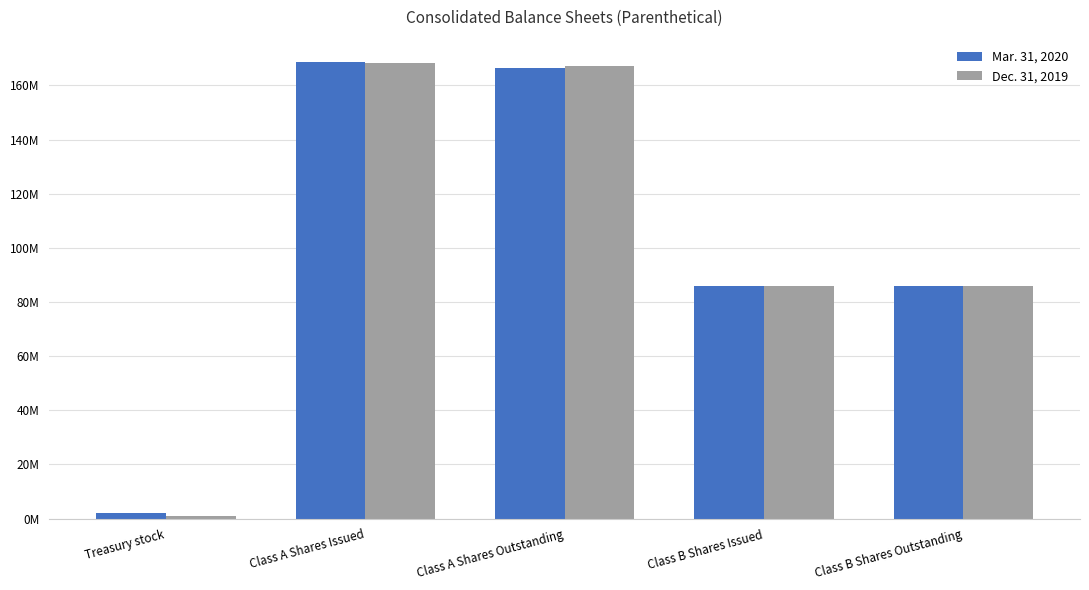

What is the label of the 3rd bar from the left?

Class A Shares Outstanding